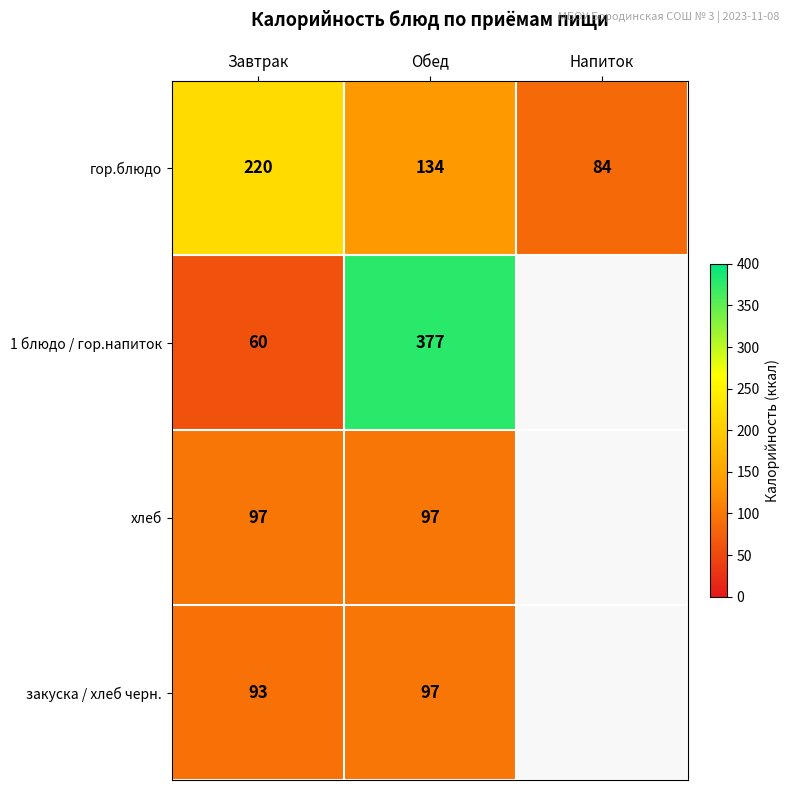

Is the value of закуска / хлеб черн. at Завтрак greater than the value of хлеб at Завтрак?

No